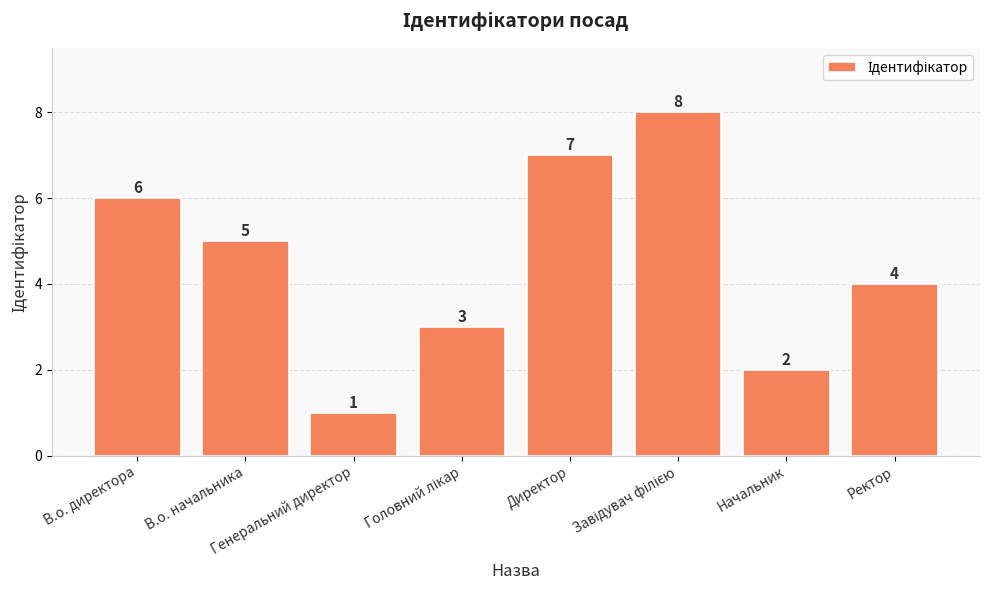

What is the value of the 2nd bar from the left?

5